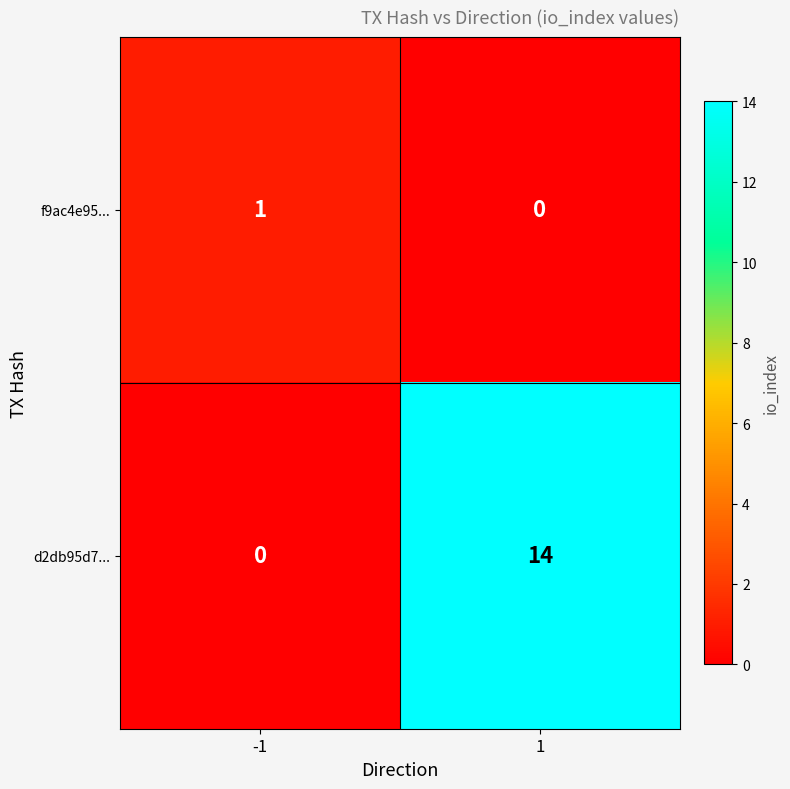

What is the average value of the d2db95d7... series?

7